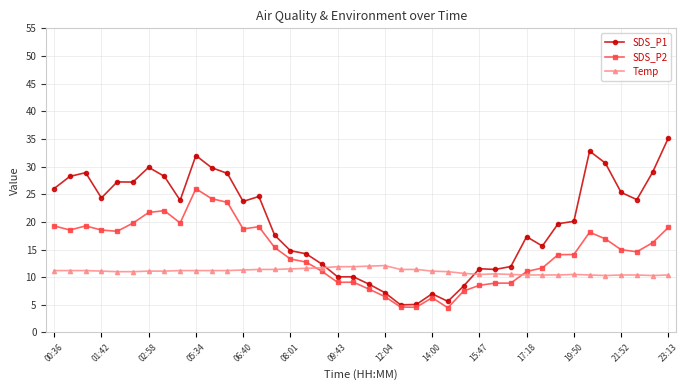

What is the value of the SDS_P1 point at the 11th from the left?

29.8